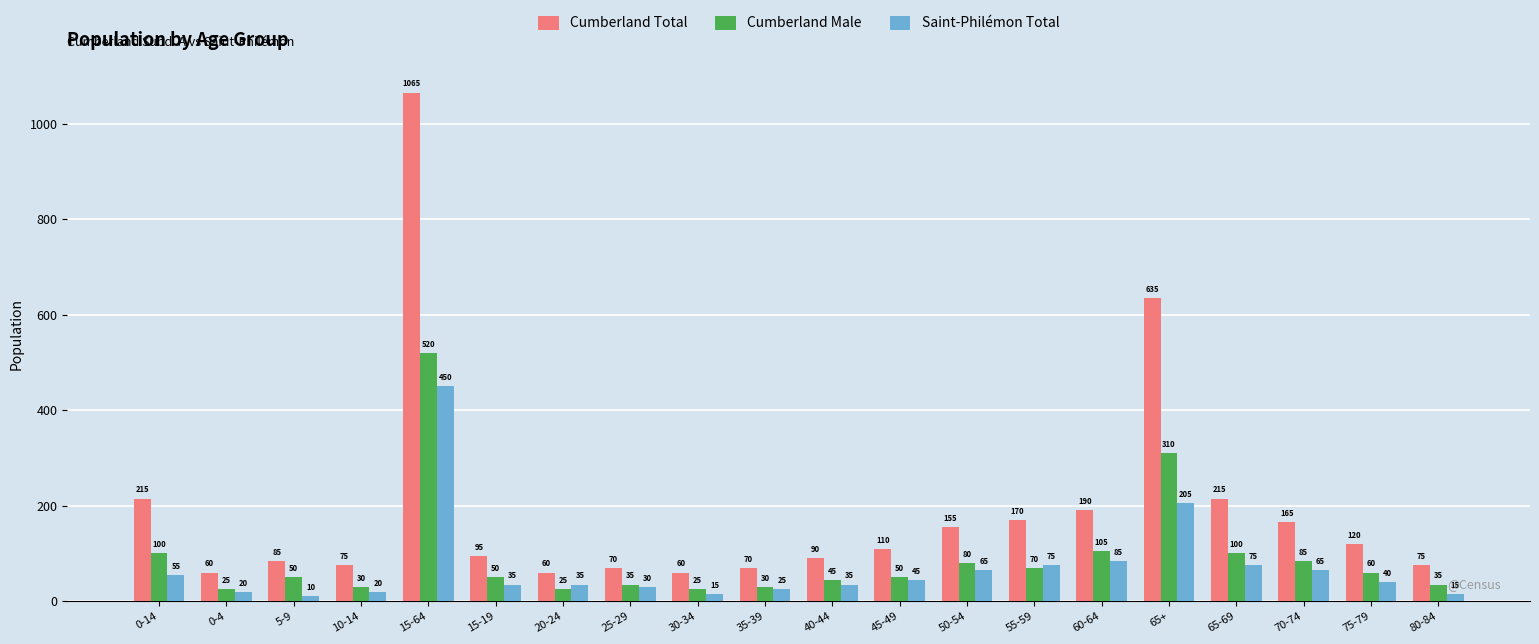

Which series has the widest spread of values?

Cumberland Total